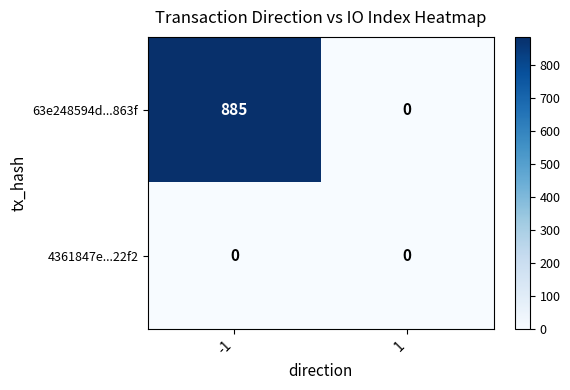

Rank the categories by 4361847e...22f2 value from lowest to highest.

-1, 1